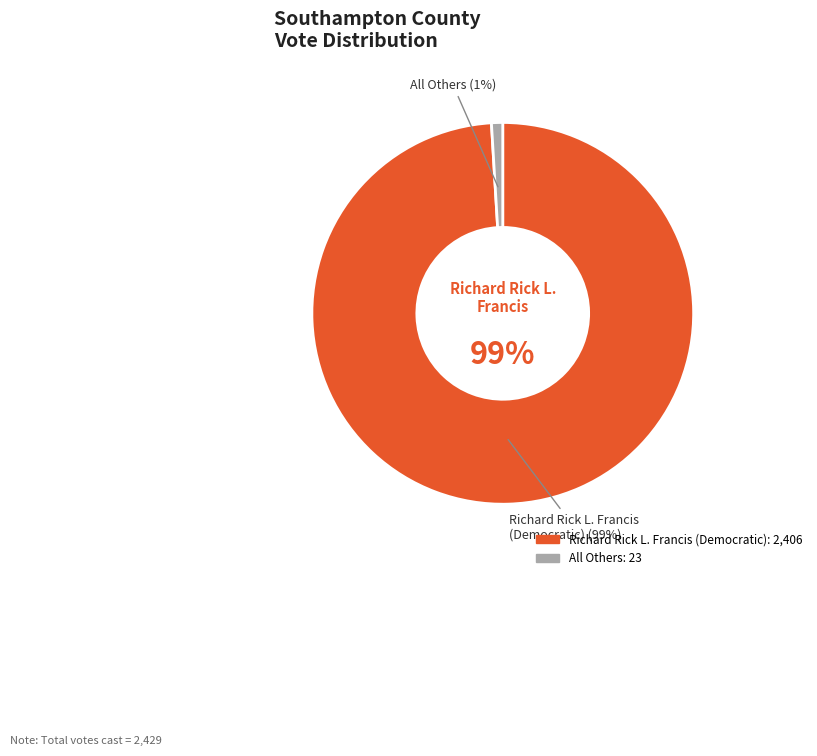

Which category accounts for the majority?

Richard Rick L. Francis (Democratic)